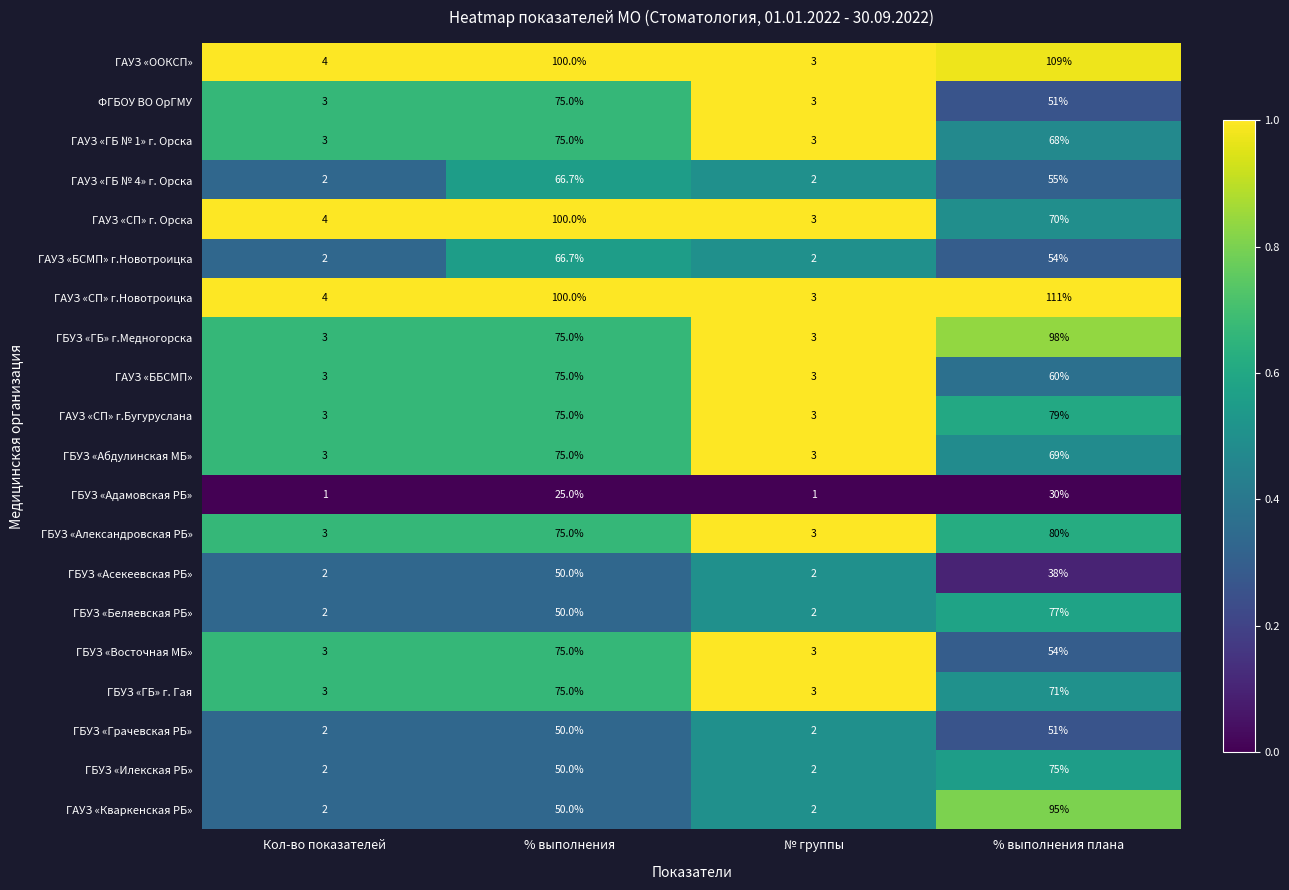

What is the approximate value of ГБУЗ «ГБ» г. Гая at Кол-во показателей?

3.0